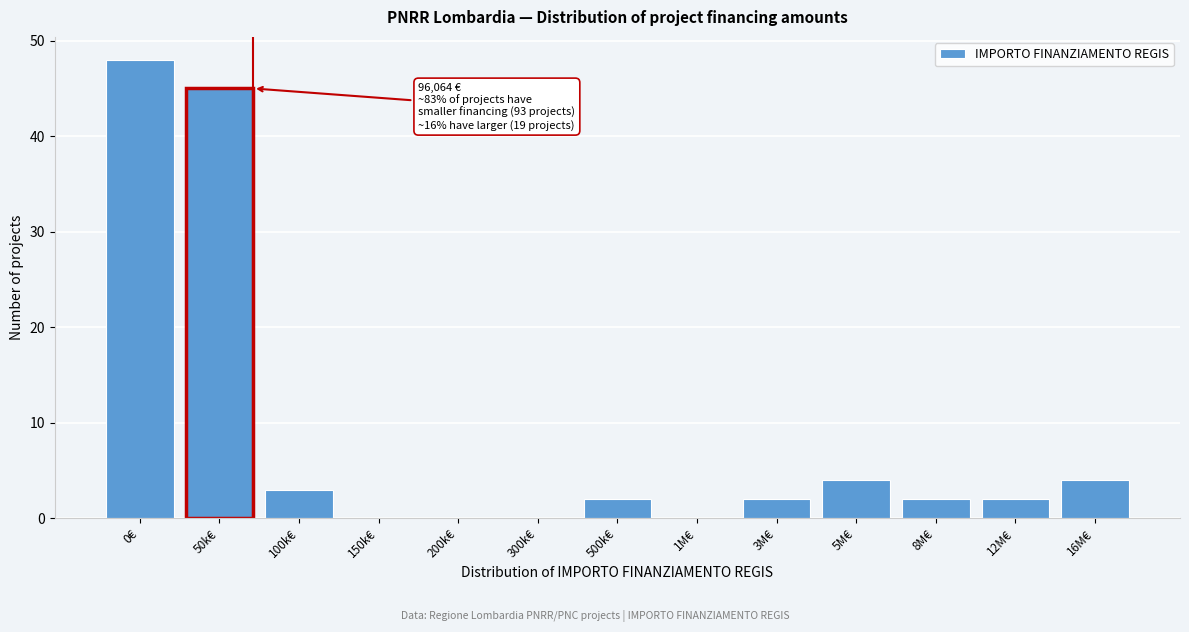

Reading left to right, transcribe all the data shown in this chart.

0€=48	50k€=45	100k€=3	150k€=0	200k€=0	300k€=0	500k€=2	1M€=0	3M€=2	5M€=4	8M€=2	12M€=2	16M€=4